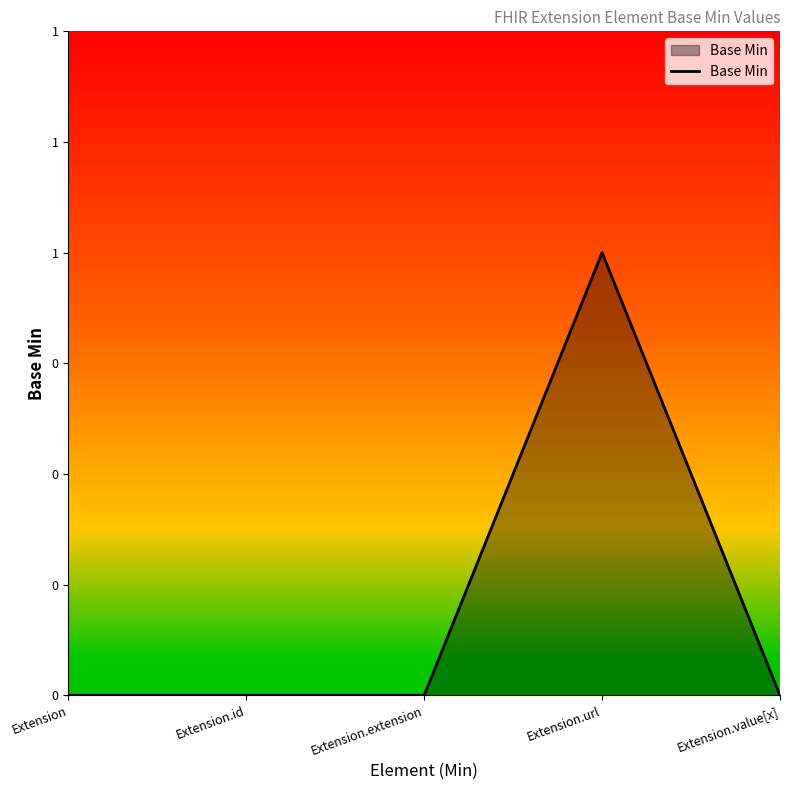

Reading left to right, what are all the values shown in this chart?

Extension=0	Extension.id=0	Extension.extension=0	Extension.url=1	Extension.value[x]=0